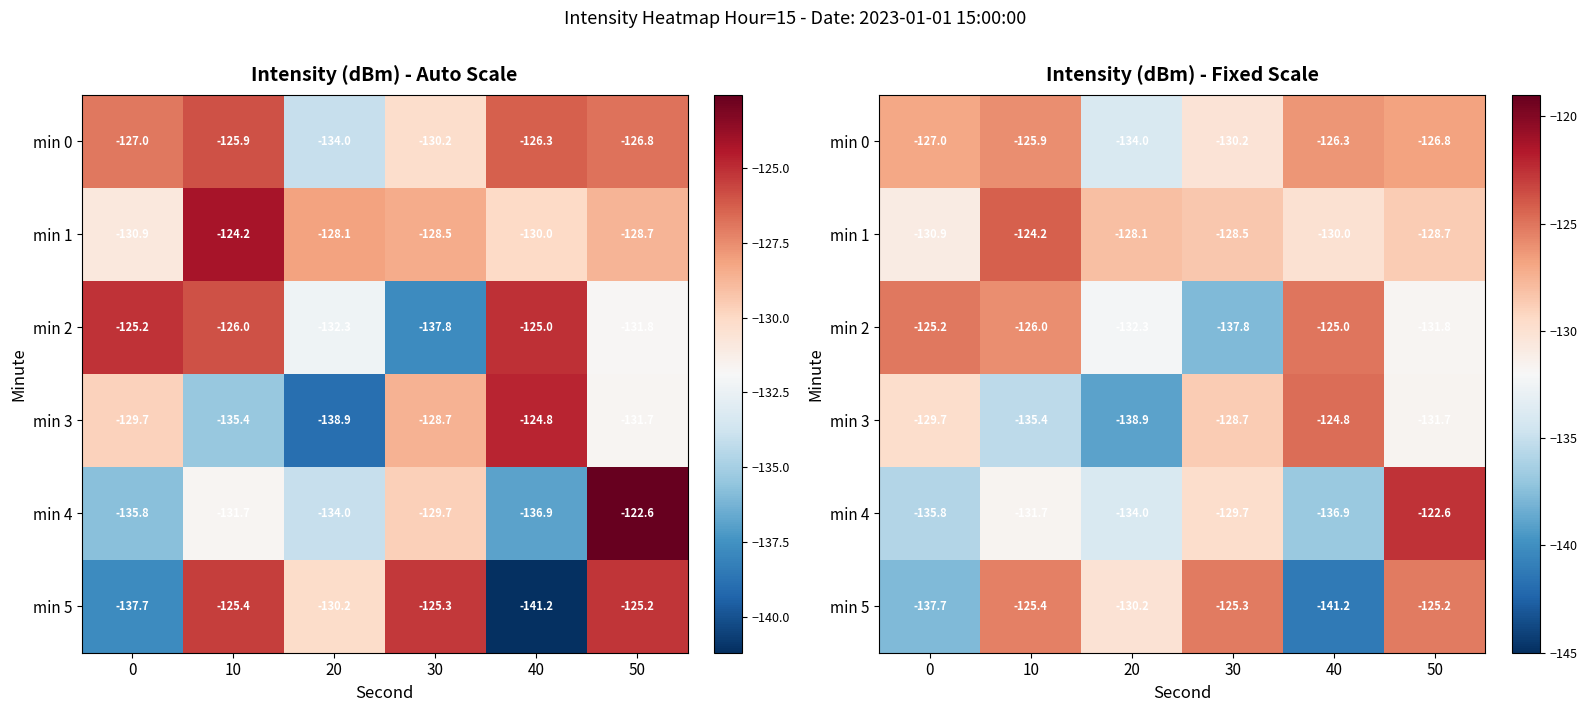

At which label does min 4 first exceed -131?

30